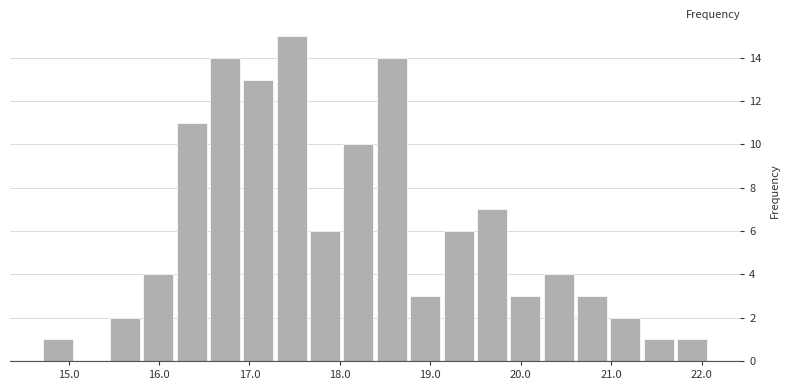

Read against the x-axis, roughly where is the centre of the tallest bar?

17.5